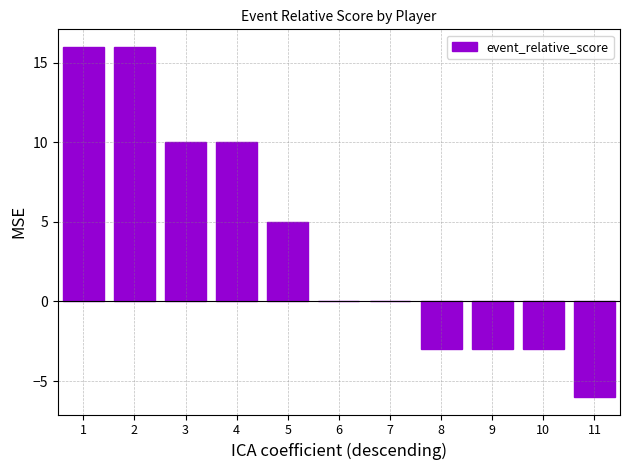

What is the sum of all values?

42